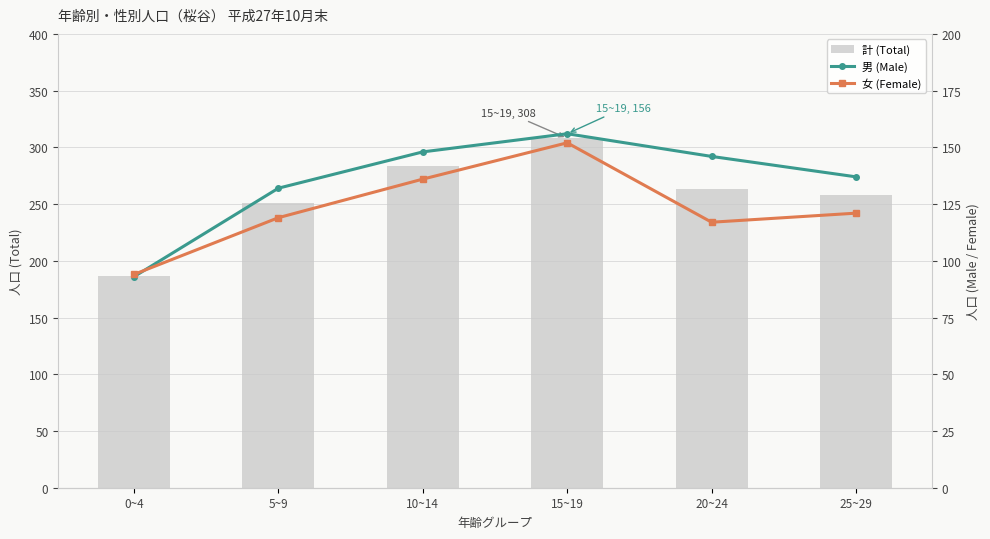

What are all the series names shown in the legend?

計 (Total), 男 (Male), 女 (Female)